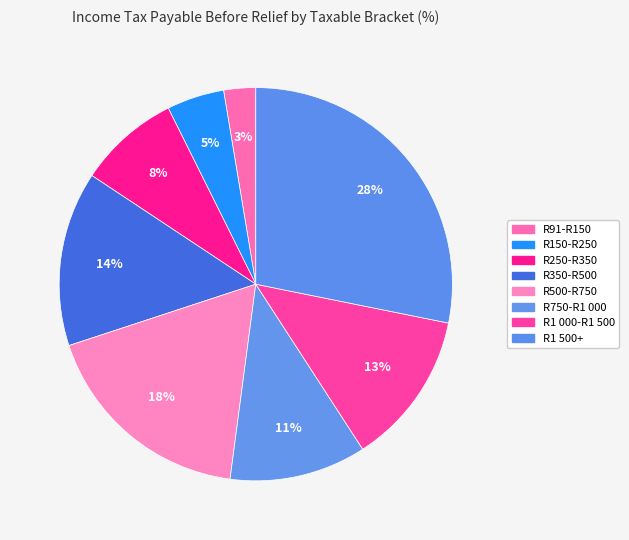

How much of the chart is everything except R250-R350?

91.7%